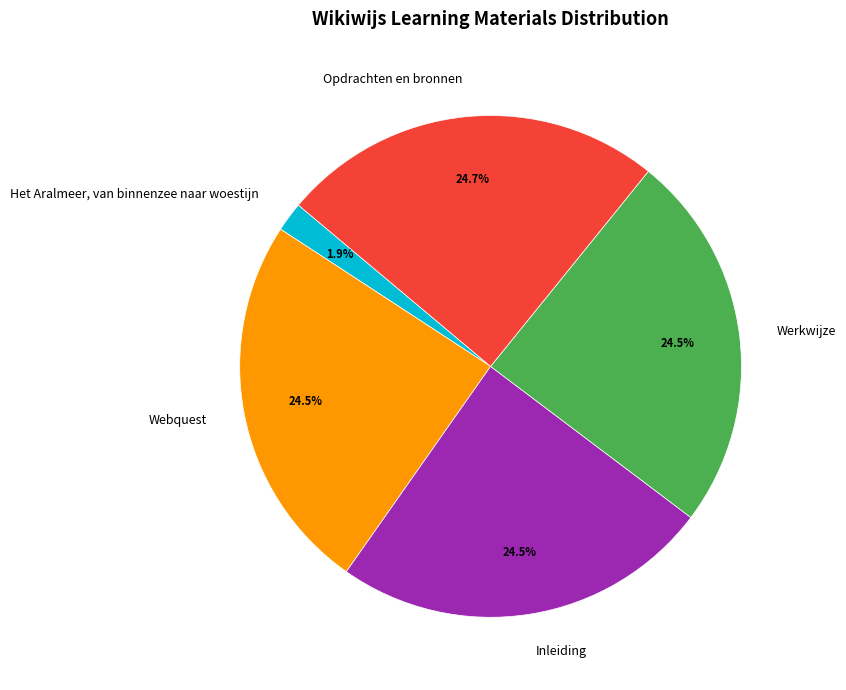

Does Werkwijze represent more than half of the total?

No